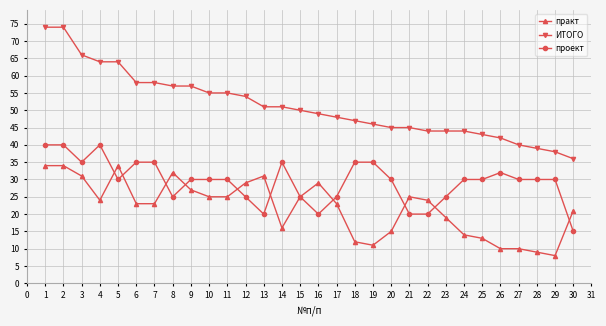

How many lines are shown in the chart?

3